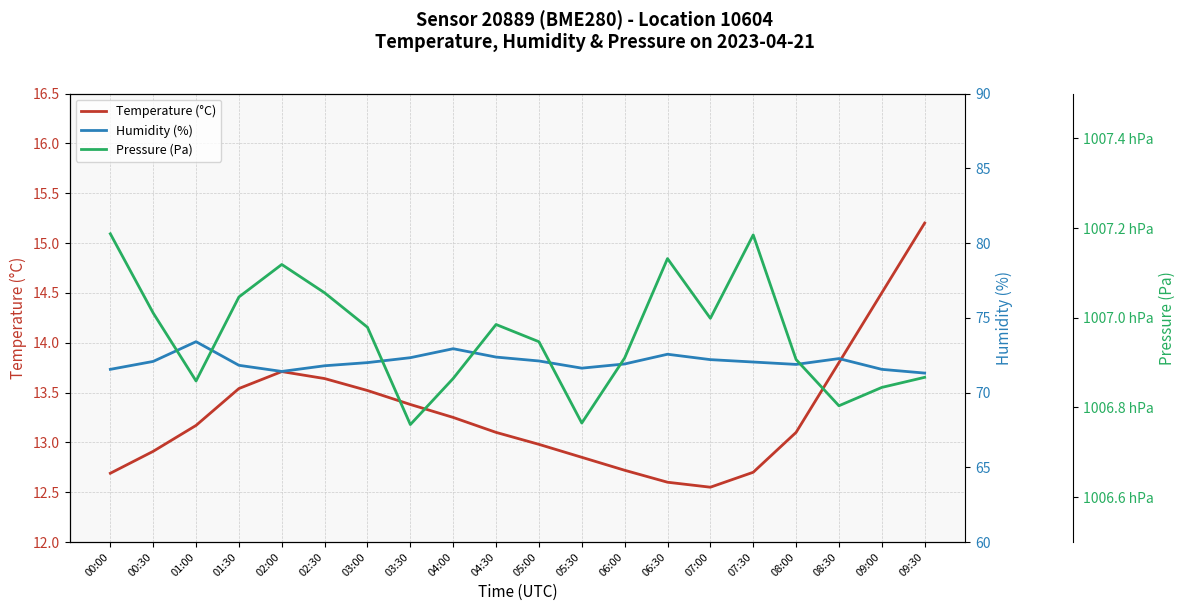

True or false: Temperature (°C) has more than 1 points higher than both neighbors.

False